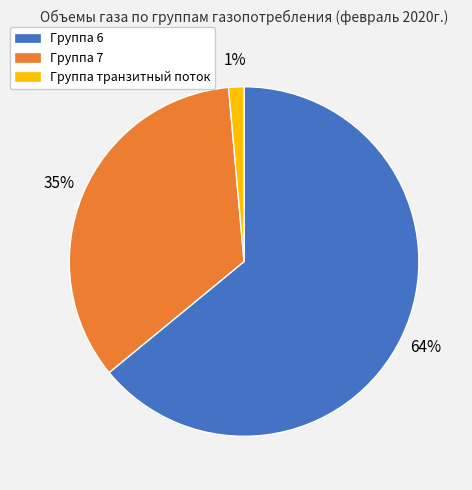

Does any single category account for the majority?

Yes